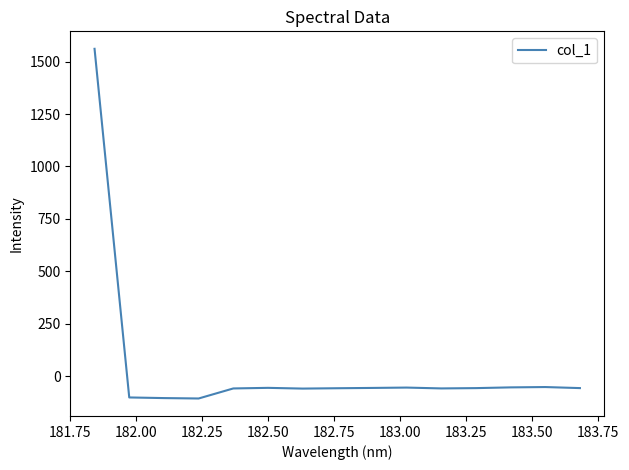

What is the maximum value shown in the chart?

1561.3